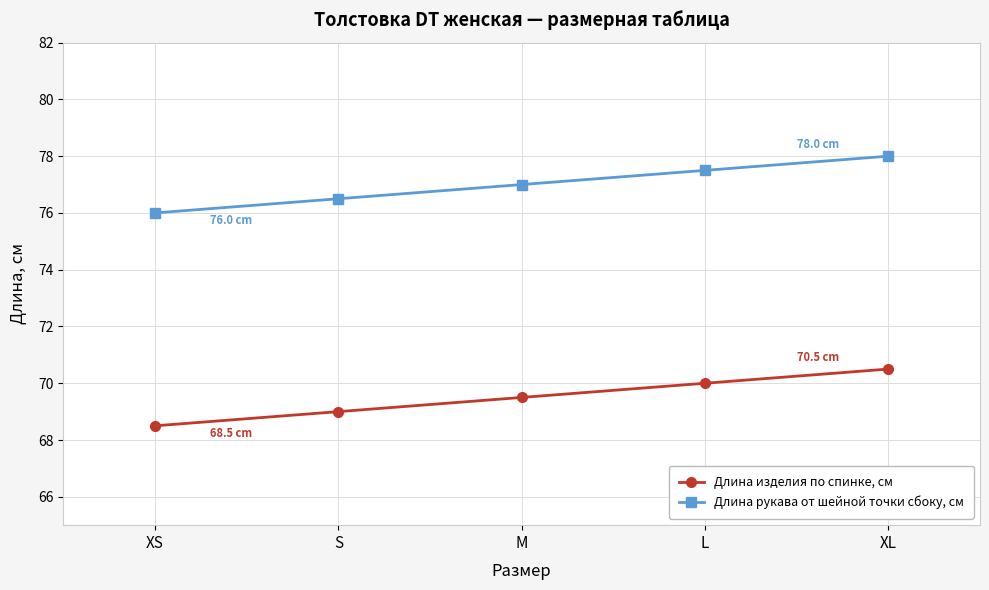

What is the average value of the Длина рукава от шейной точки сбоку, см series?

77.0